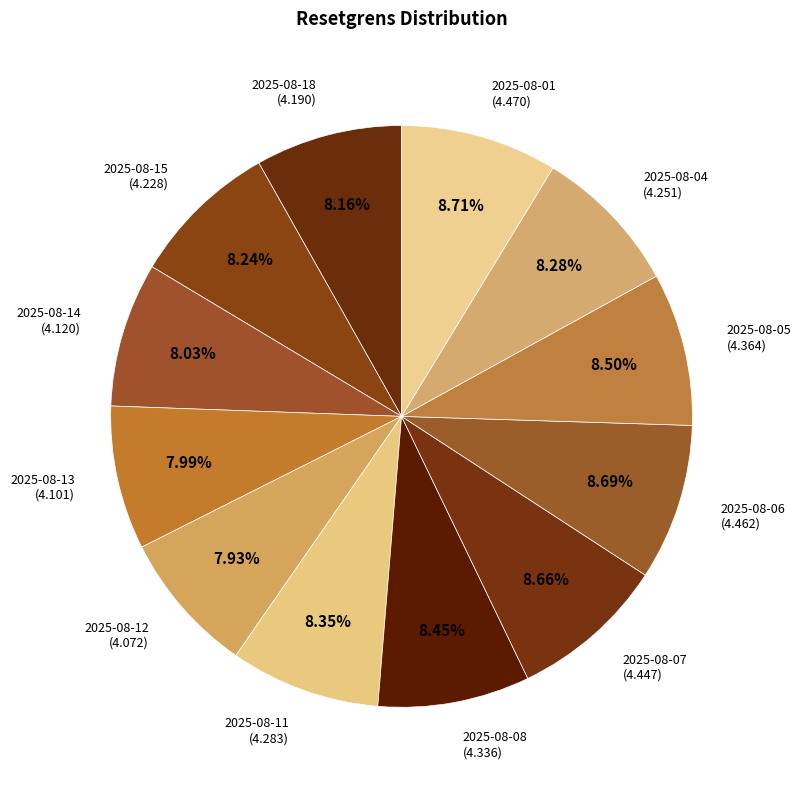

Is the sum of 2025-08-11 and 2025-08-18 greater than half?

No